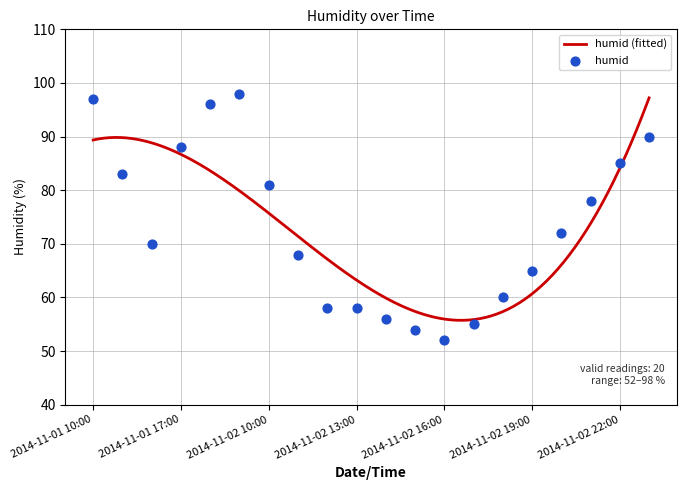

Between 2014-11-02 16:00 and 2014-11-01 10:00, which is larger?

2014-11-01 10:00